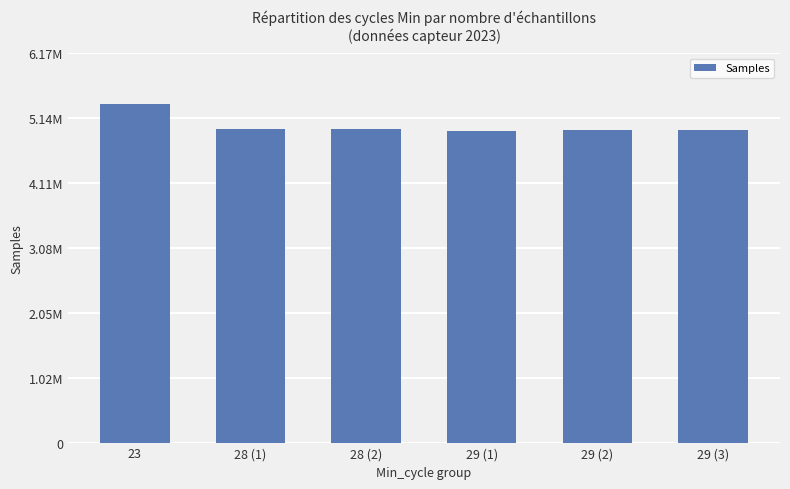

Approximately how many times larger is the value at 28 (2) compared to 29 (1)?

1.0